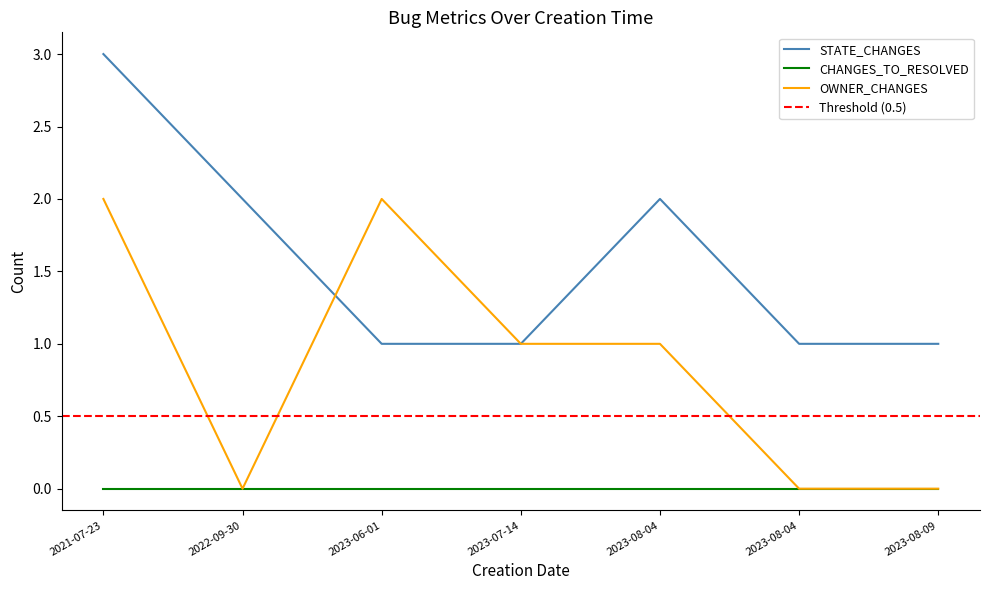

Does the chart display data point markers on the line(s)?

No